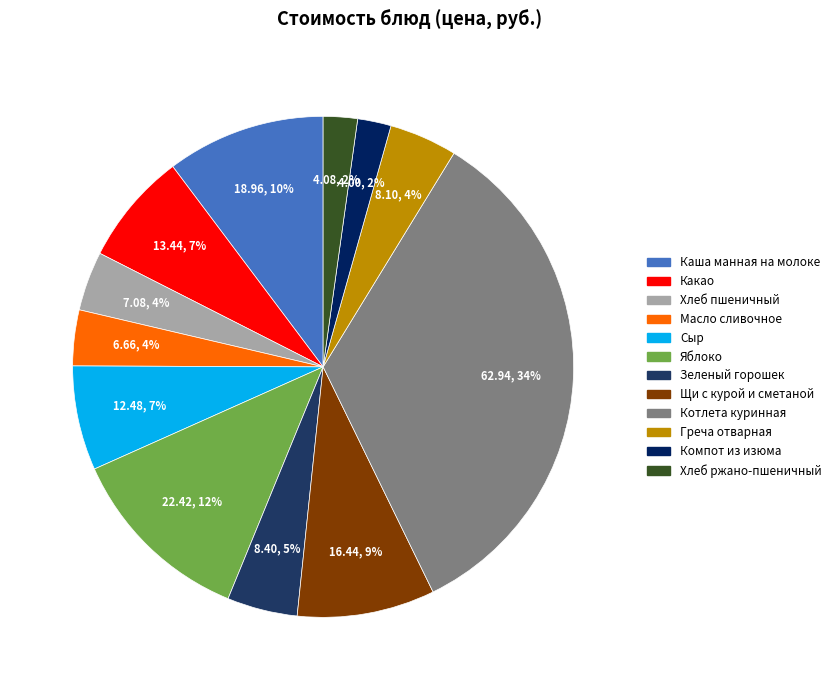

Between Сыр and Зеленый горошек, which is larger?

Сыр